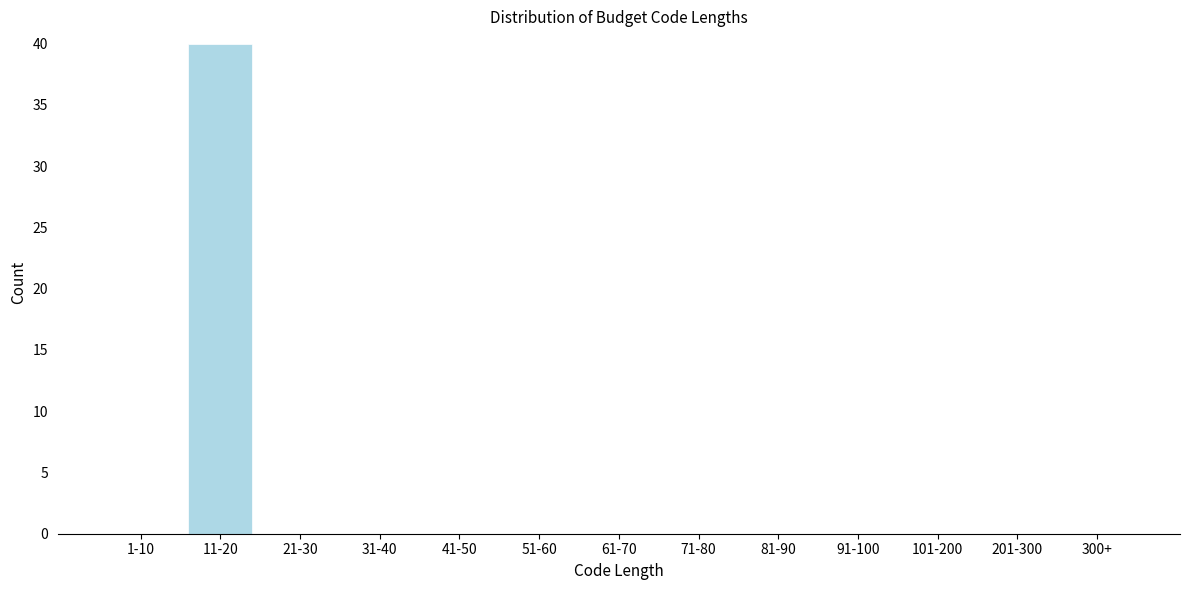

Reading right to left, transcribe all the data shown in this chart.

300+=0	201-300=0	101-200=0	91-100=0	81-90=0	71-80=0	61-70=0	51-60=0	41-50=0	31-40=0	21-30=0	11-20=40	1-10=0